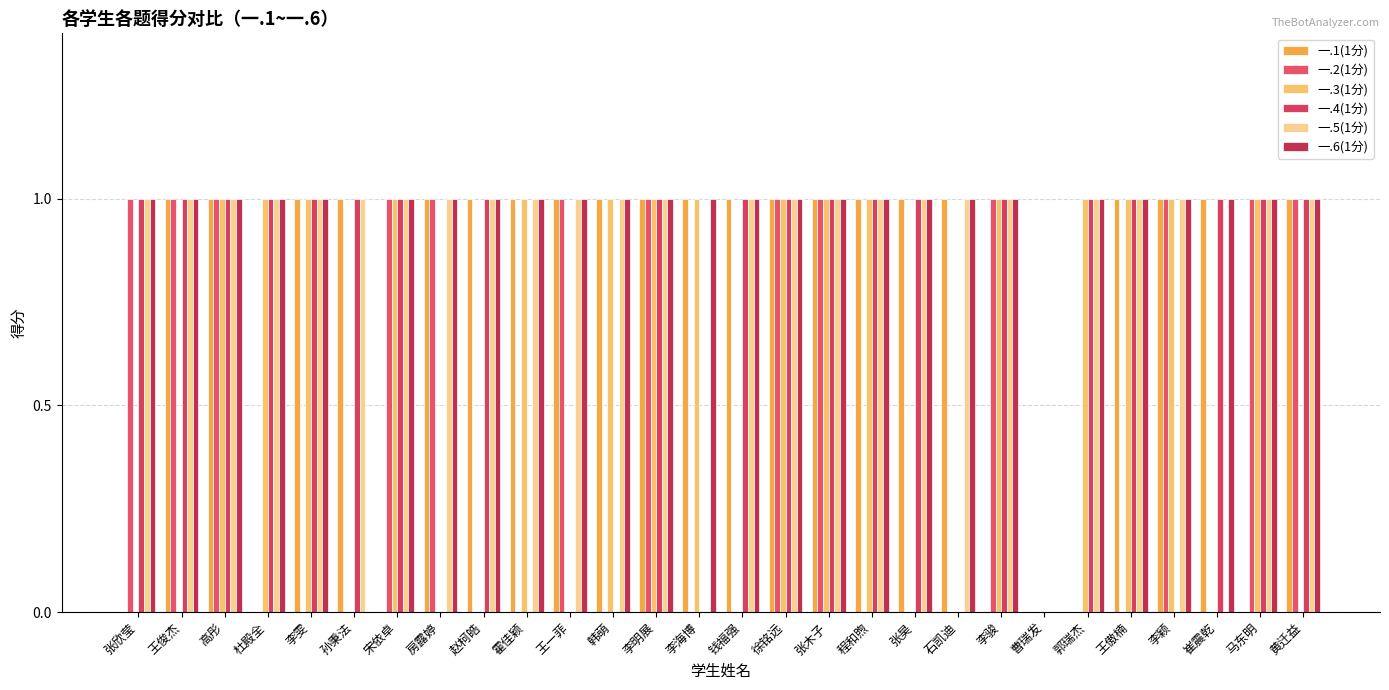

At which label does 一.5(1分) reach its peak?

张欣莹